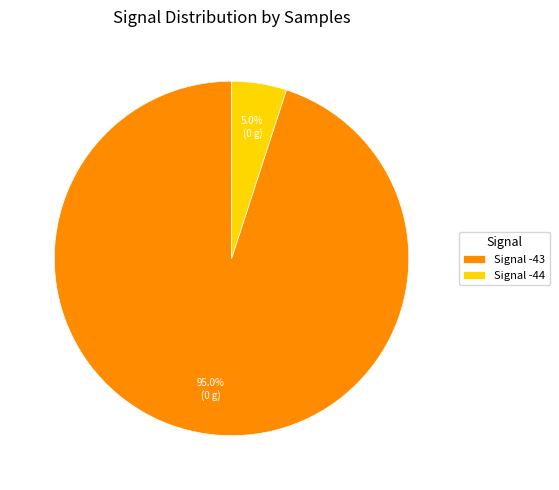

What percentage do Signal -43 and Signal -44 together represent?

100.0%